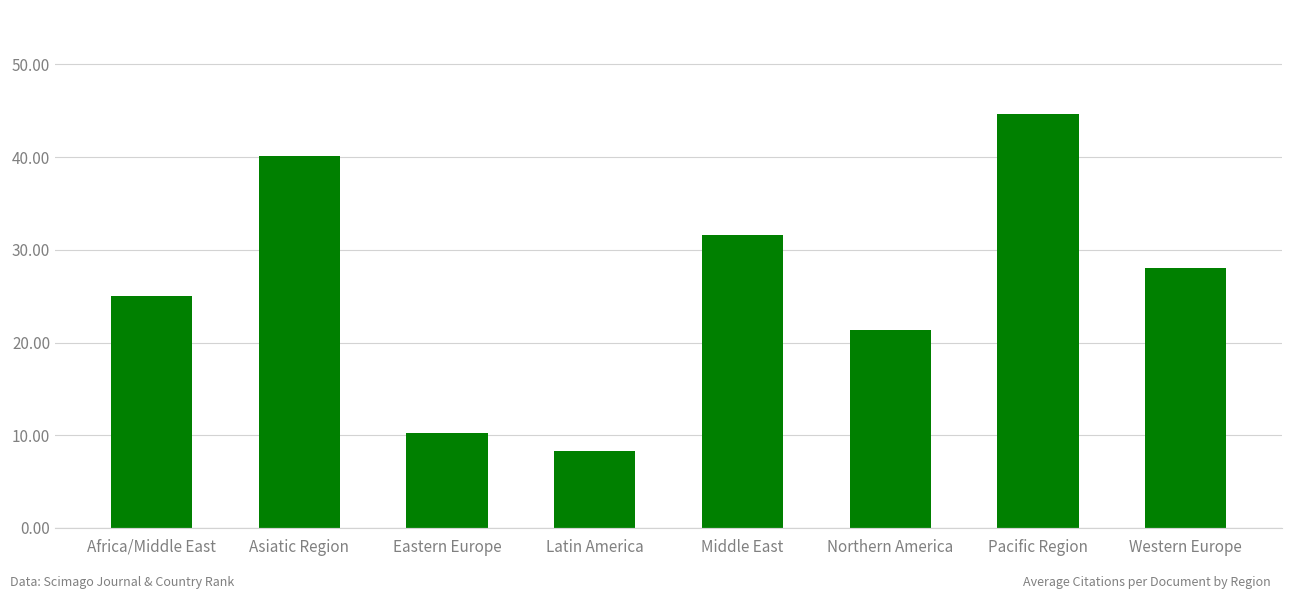

What is the minimum value shown in the chart?

8.3